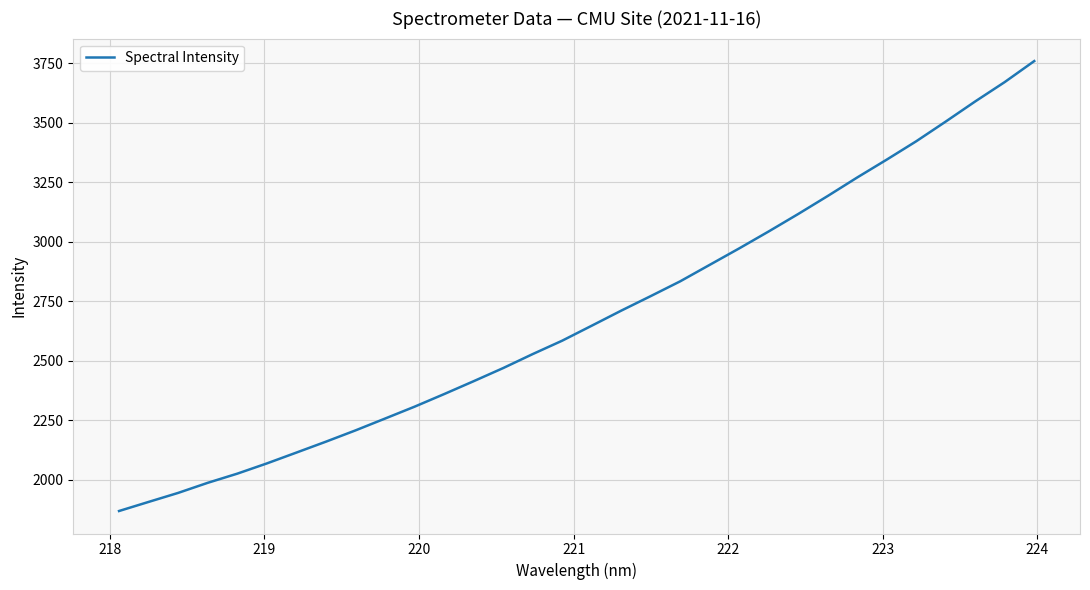

What is the smallest value displayed?

1868.9